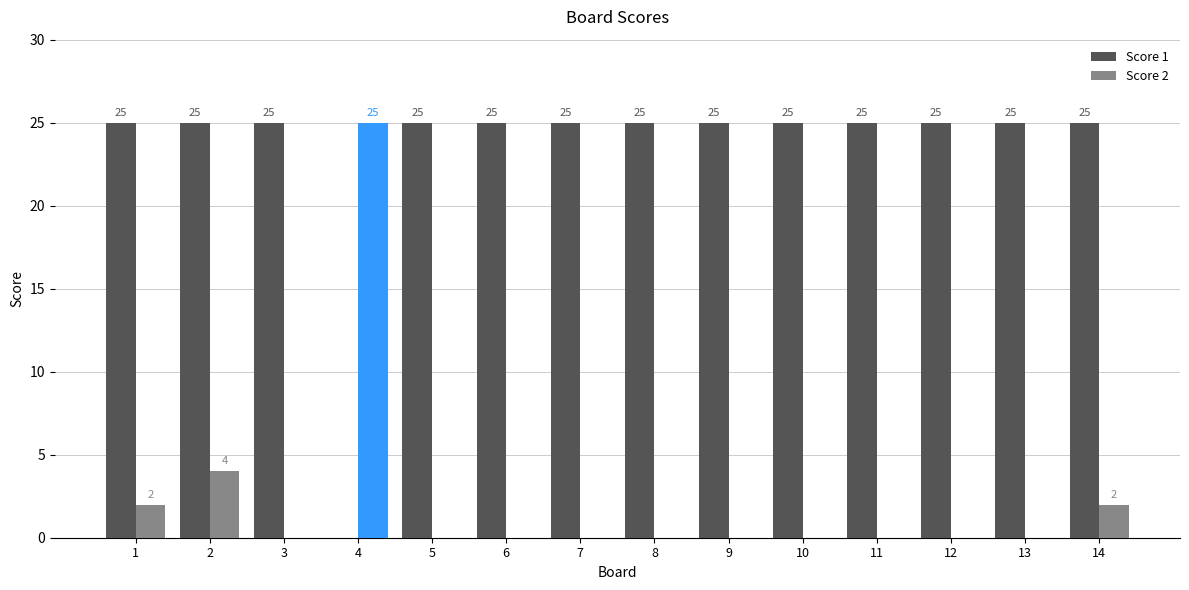

How many values in the Score 2 series exceed 0?

4